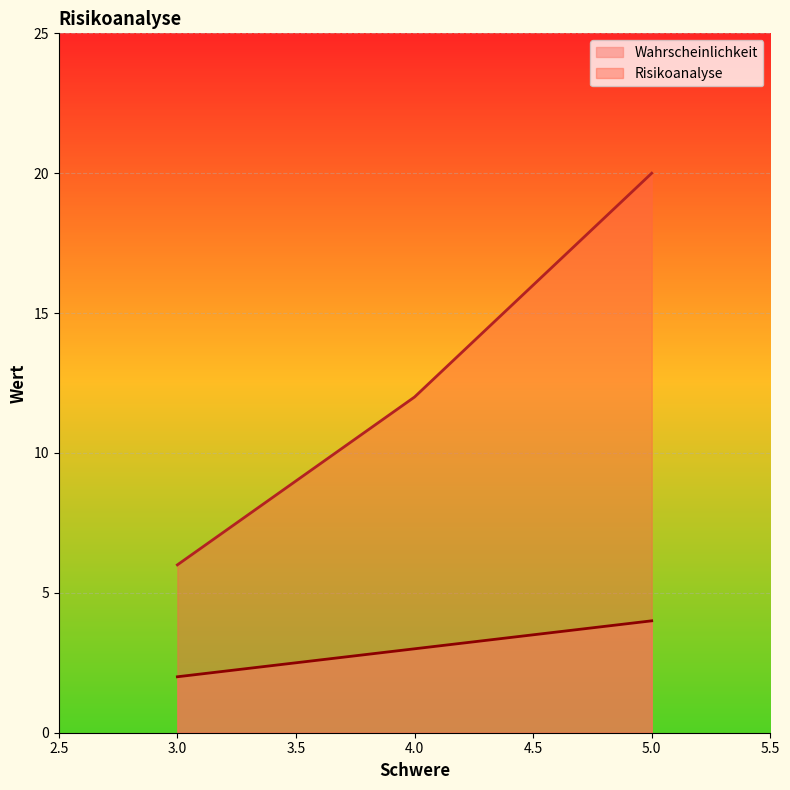

At which label does Risikoanalyse reach its peak?

5.0